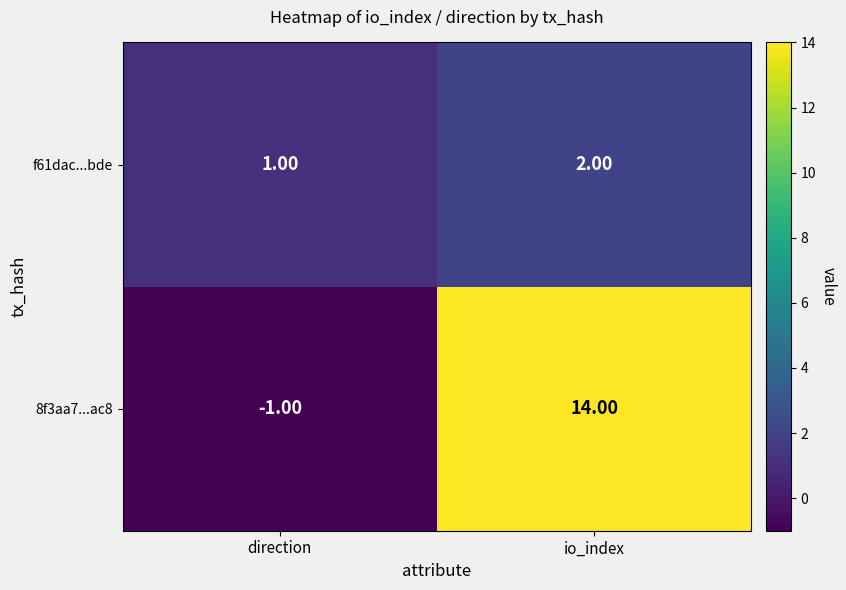

List the series in order of their overall mean, lowest first.

f61dac...bde, 8f3aa7...ac8